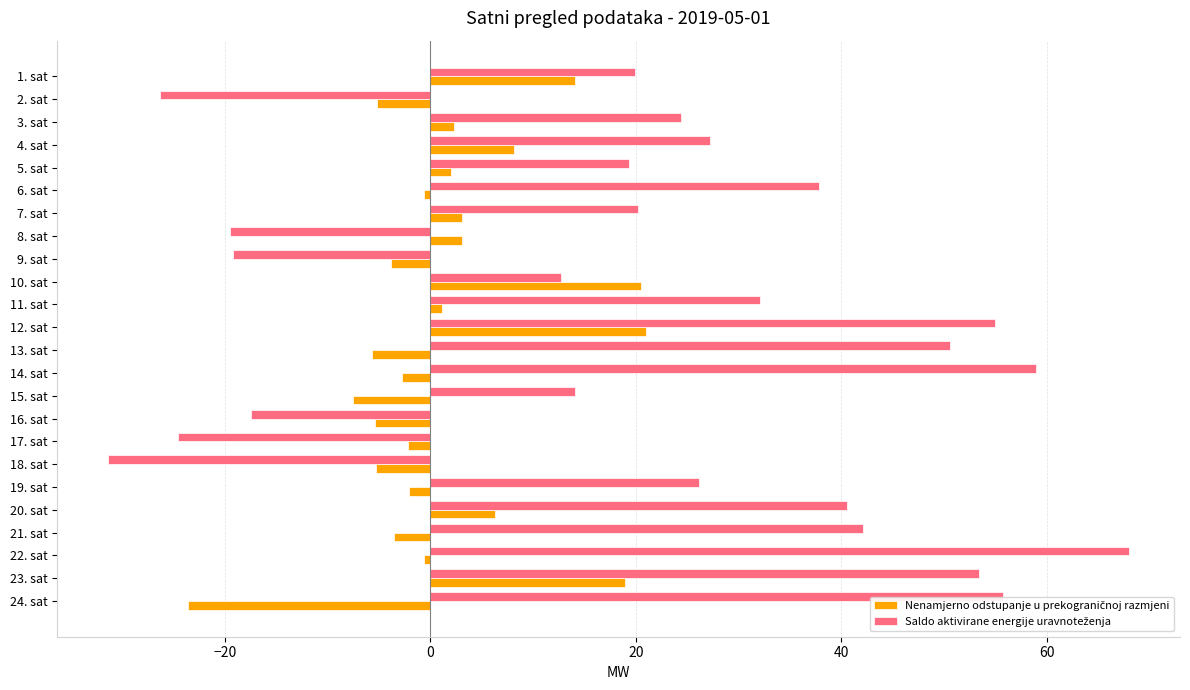

How many series are shown in this chart?

2